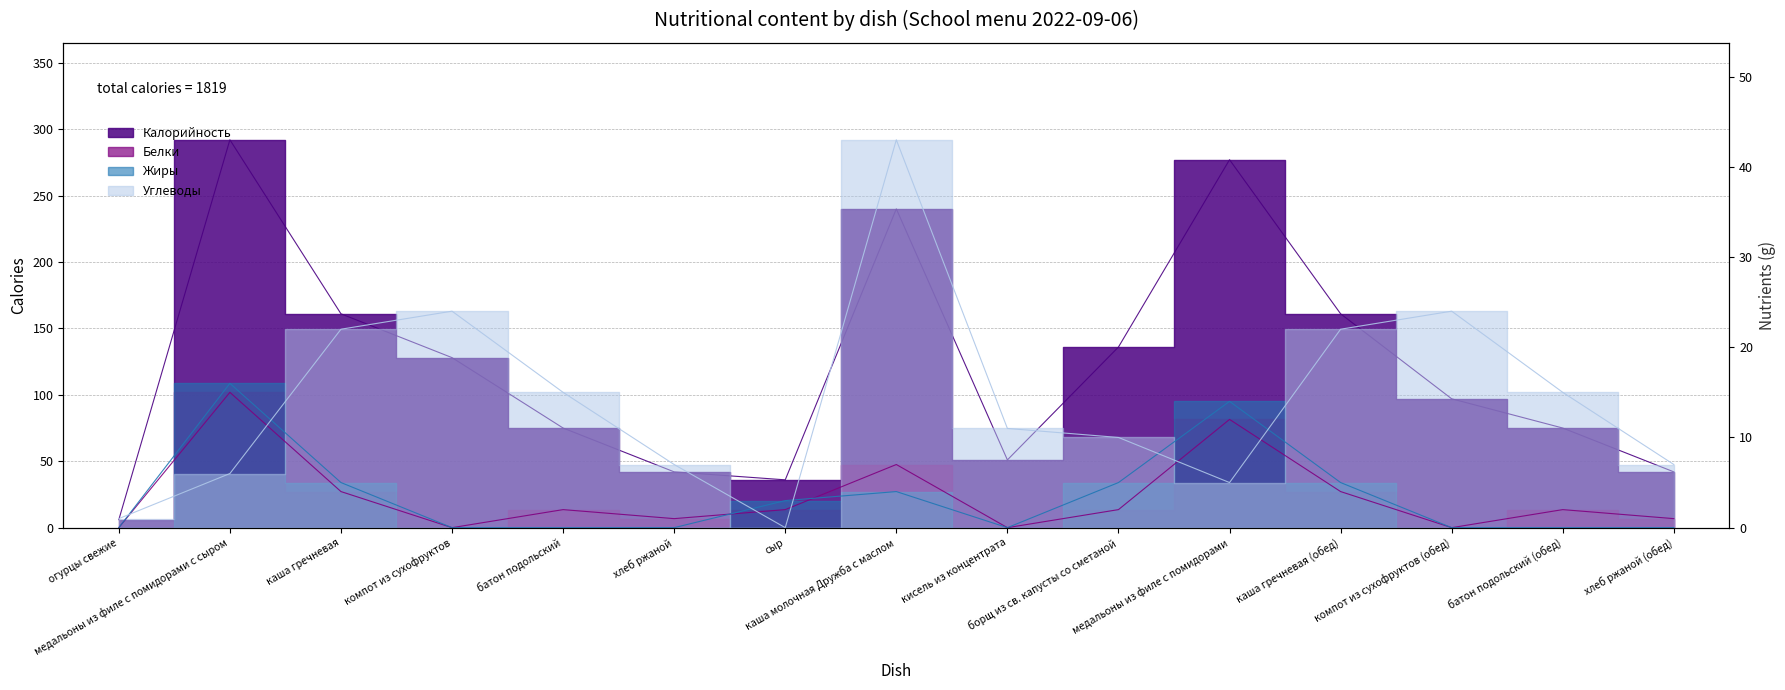

Which category has the lowest value across all series?

огурцы свежие